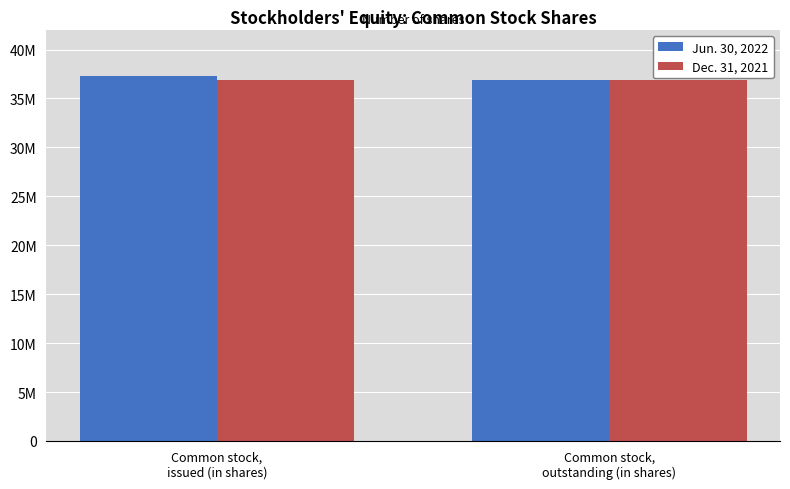

Is the value of Dec. 31, 2021 at Common stock,
issued (in shares) greater than the value of Jun. 30, 2022 at Common stock,
outstanding (in shares)?

No